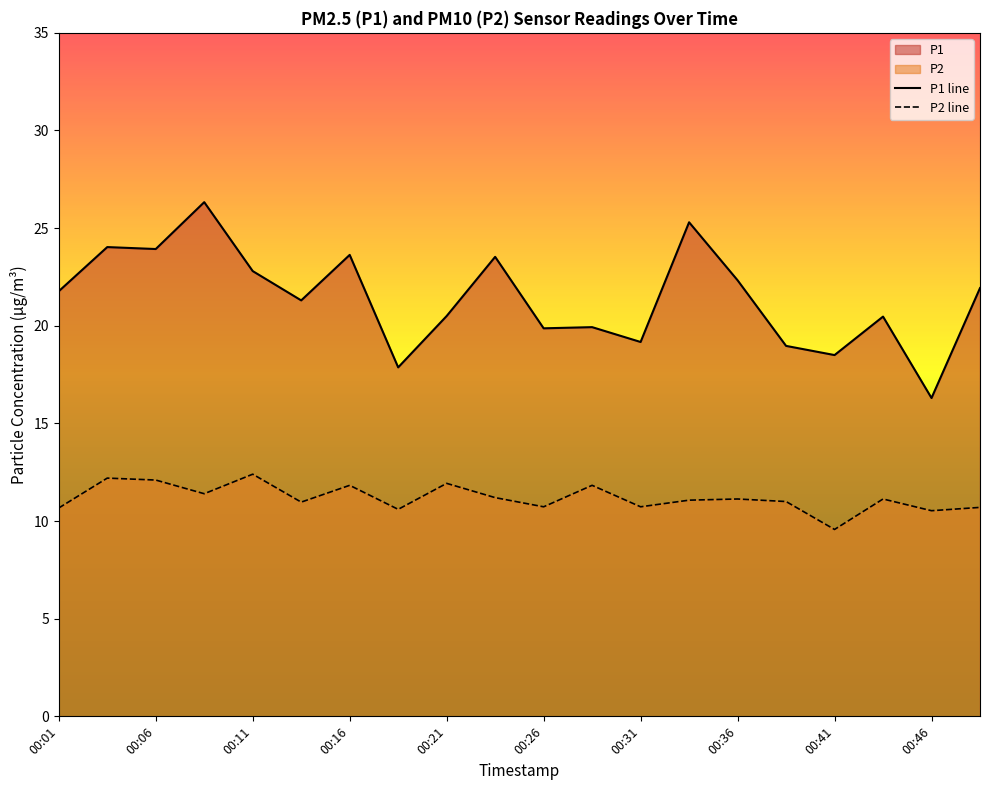

At which label does P2 reach its peak?

00:11